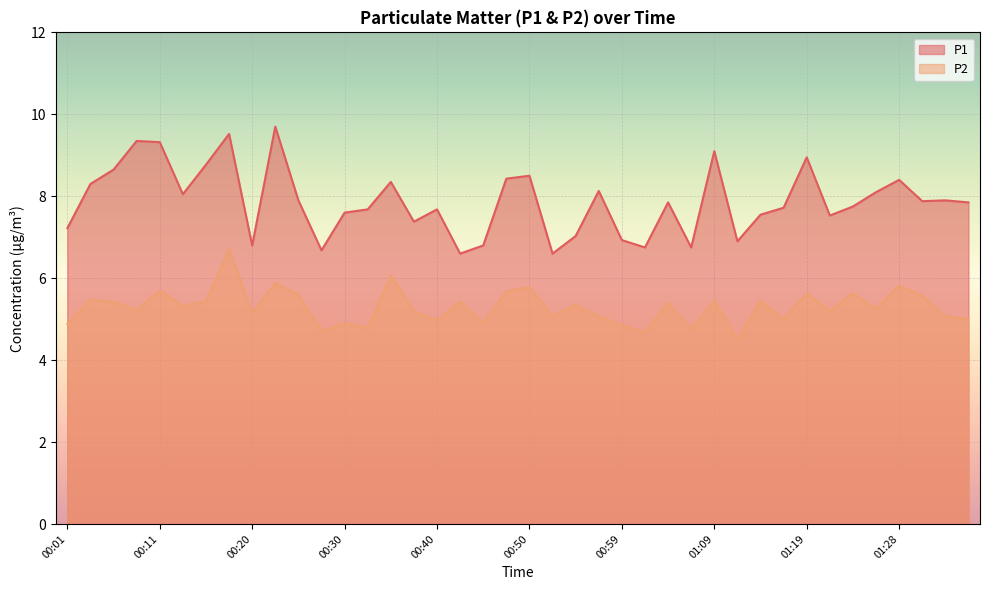

Reading right to left, extract all data points from this chart.

P1: 7.8	7.9	7.9	8.4	8.1	7.8	7.5	8.9	7.7	7.5	6.9	9.1	6.8	7.8	6.8	6.9	8.1	7.0	6.6	8.5	8.4	6.8	6.6	7.7	7.4	8.3	7.7	7.6	6.7	7.9	9.7	6.8	9.5	8.8	8.1	9.3	9.3	8.7	8.3	7.2
P2: 5.0	5.1	5.6	5.8	5.2	5.6	5.2	5.6	5.0	5.5	4.5	5.5	4.8	5.4	4.7	4.8	5.1	5.3	5.1	5.8	5.7	4.9	5.4	5.0	5.2	6.1	4.8	4.9	4.7	5.6	5.9	5.2	6.7	5.4	5.3	5.7	5.2	5.4	5.5	4.9